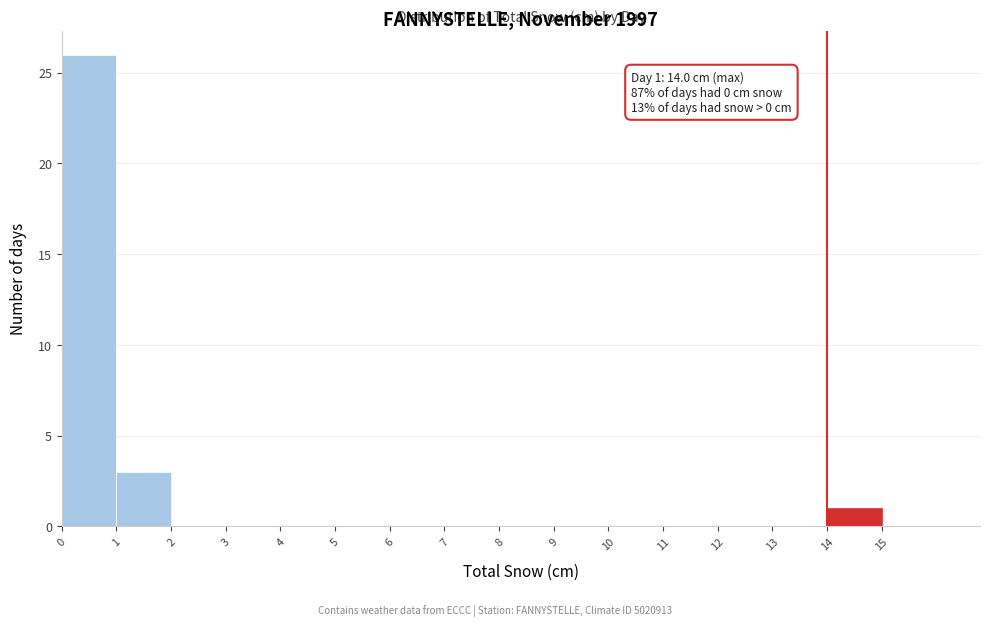

Which range on the x-axis has the tallest bar?

0 to 1